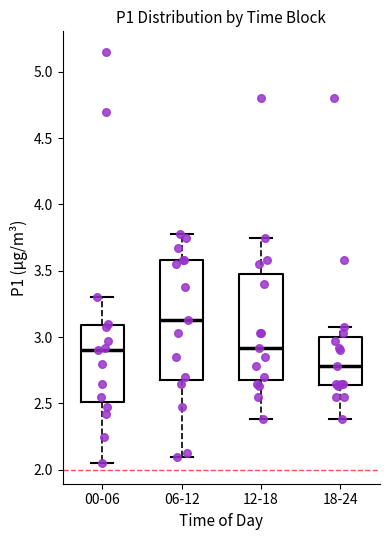

Reading left to right, transcribe this box plot: for each box, give where its median line is, the range the box spans, and where its two whiskers end, as read against the y-axis. The values are not printed on the chart, so give them approximately, as read against the axis.

00-06: median 2.90, box 2.50 to 3.10, whiskers 2.05 to 3.30
06-12: median 3.15, box 2.70 to 3.60, whiskers 2.10 to 3.80
12-18: median 2.90, box 2.70 to 3.50, whiskers 2.40 to 3.75
18-24: median 2.80, box 2.65 to 3.00, whiskers 2.40 to 3.10